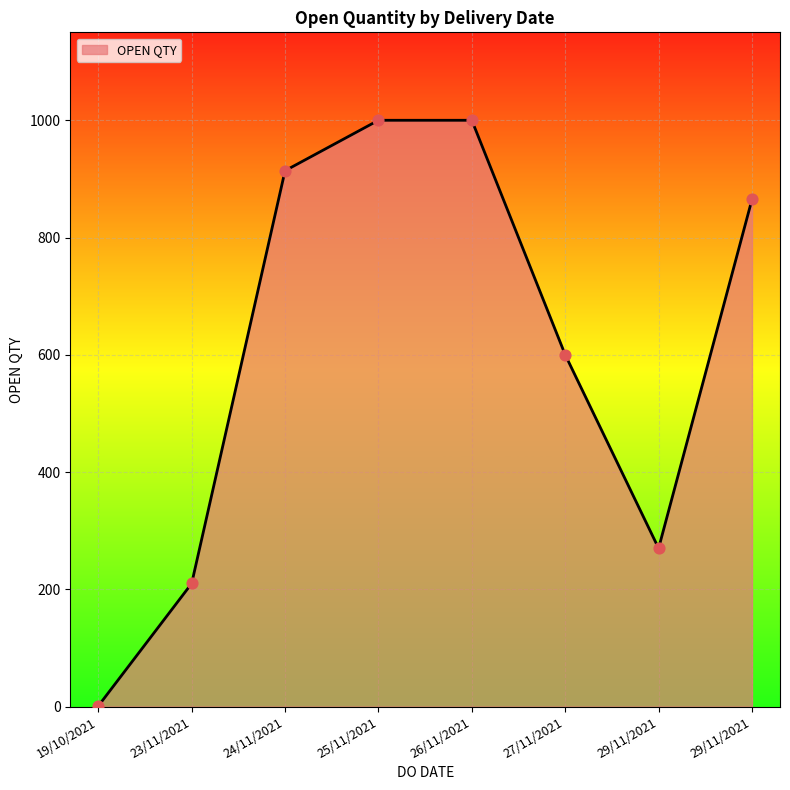

How many lines are shown in the chart?

1